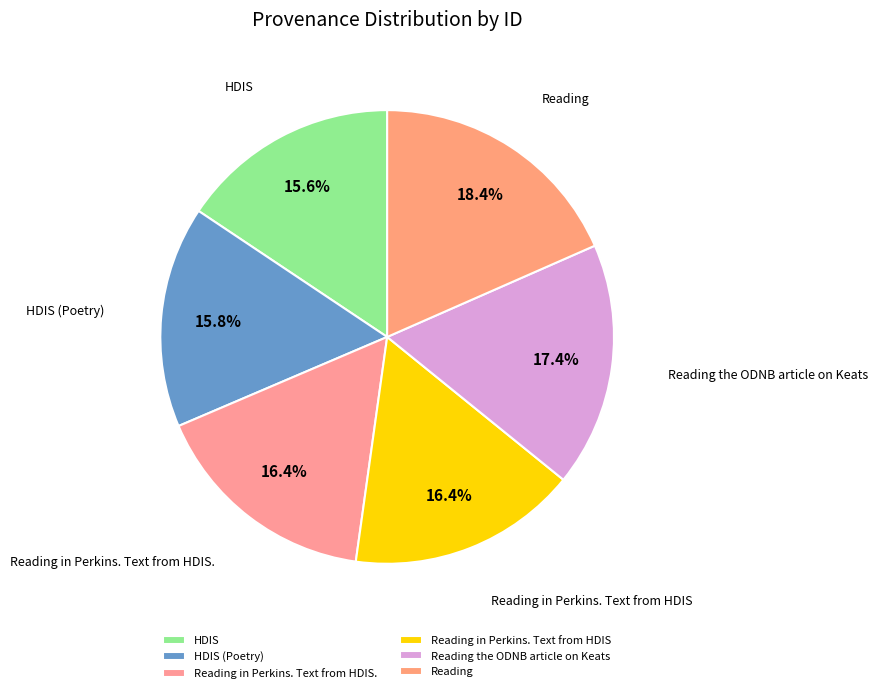

Is there any slice that represents more than half of the pie?

No